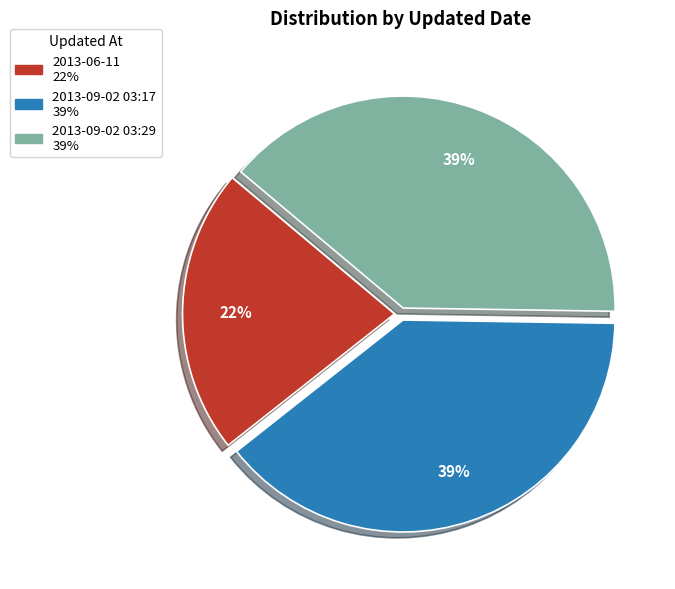

Between 2013-09-02 03:17 and 2013-06-11, which is larger?

2013-09-02 03:17